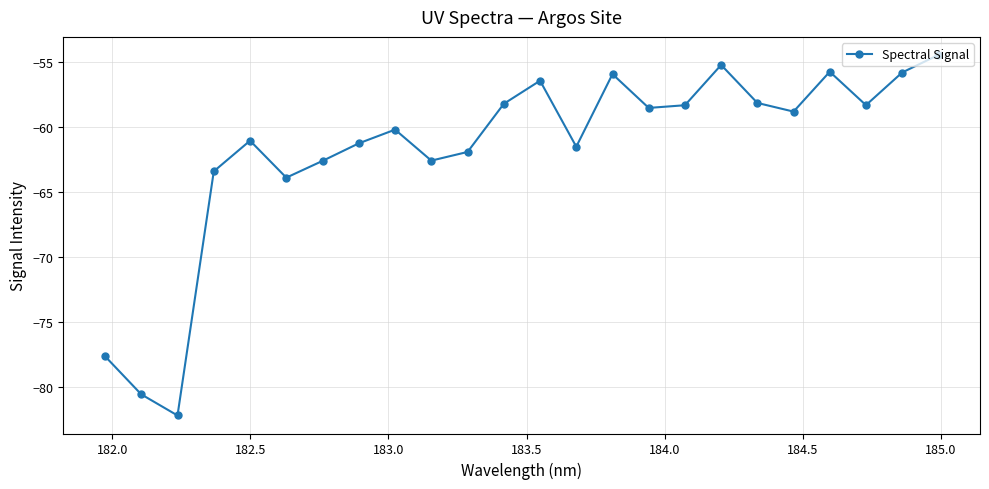

What is the value of the 8th point from the left?

-61.2